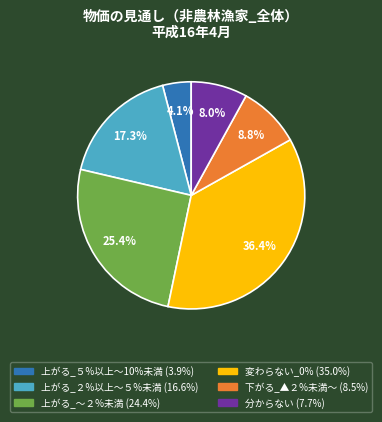

Is there any slice that represents more than half of the pie?

No